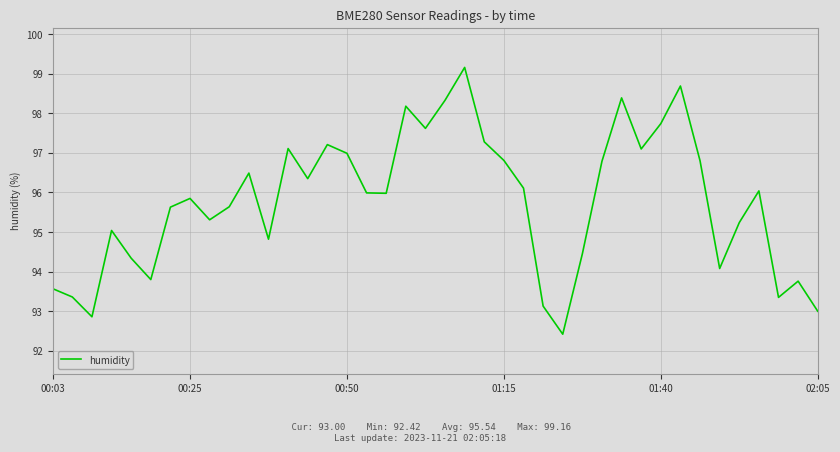

Does the chart display data point markers on the line(s)?

No